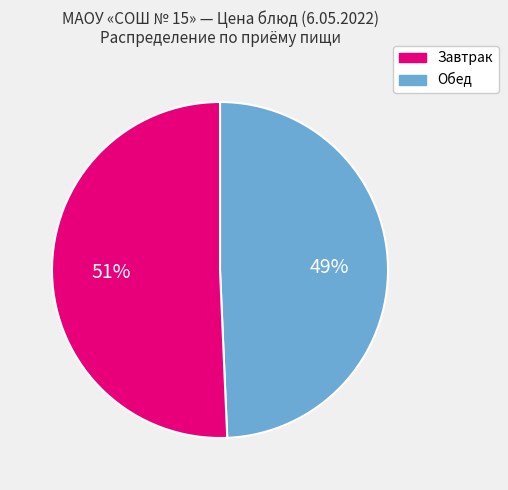

To the nearest percent, what is the average slice percentage?

50%